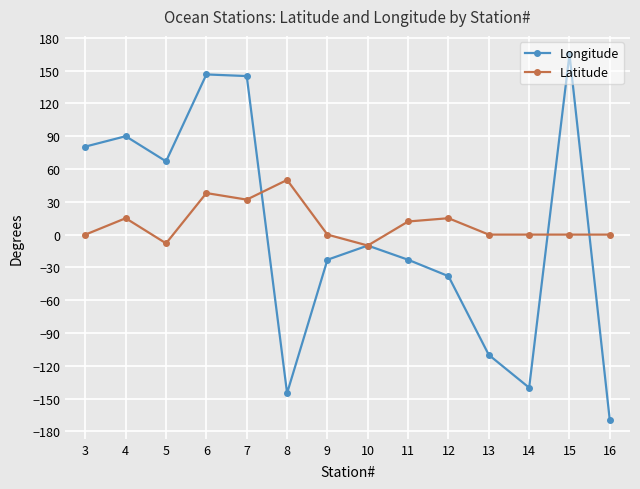

Which category has the highest value in the Longitude series?

15